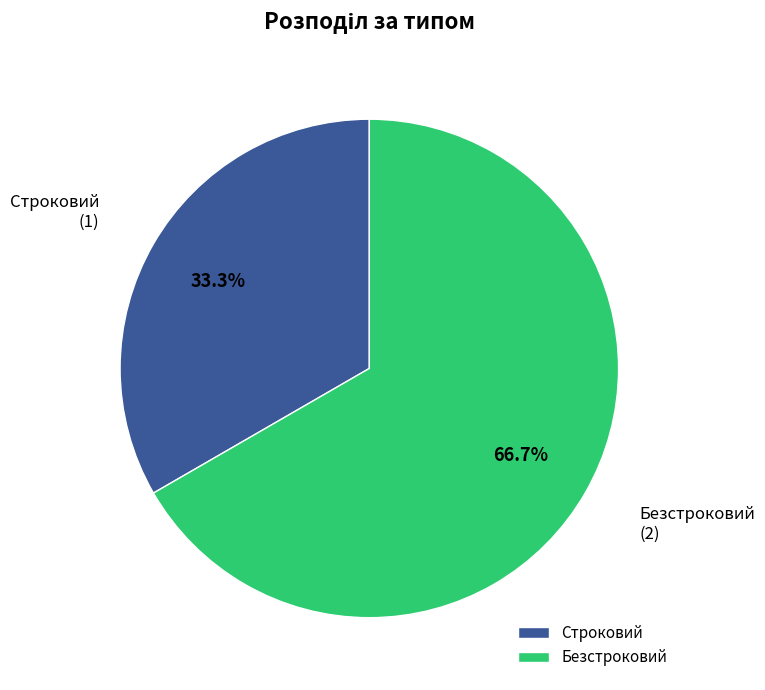

Count the number of slices in the pie.

2